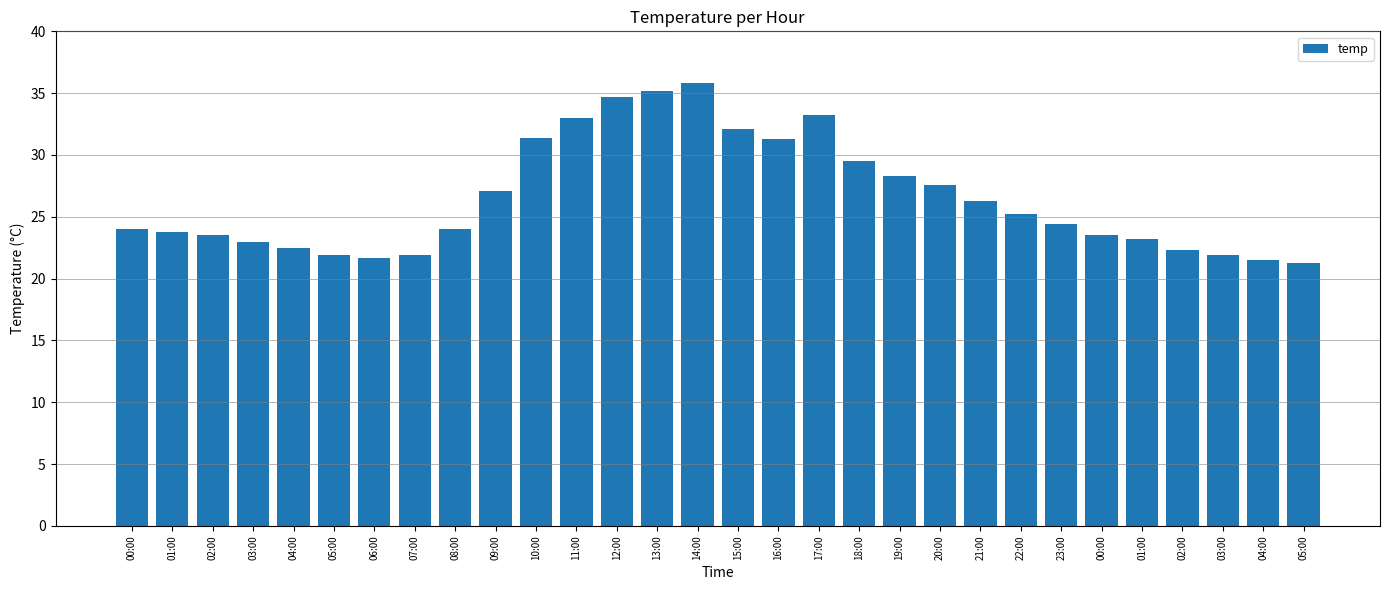

Is it true that the value at 23:00 is 24.4?

True